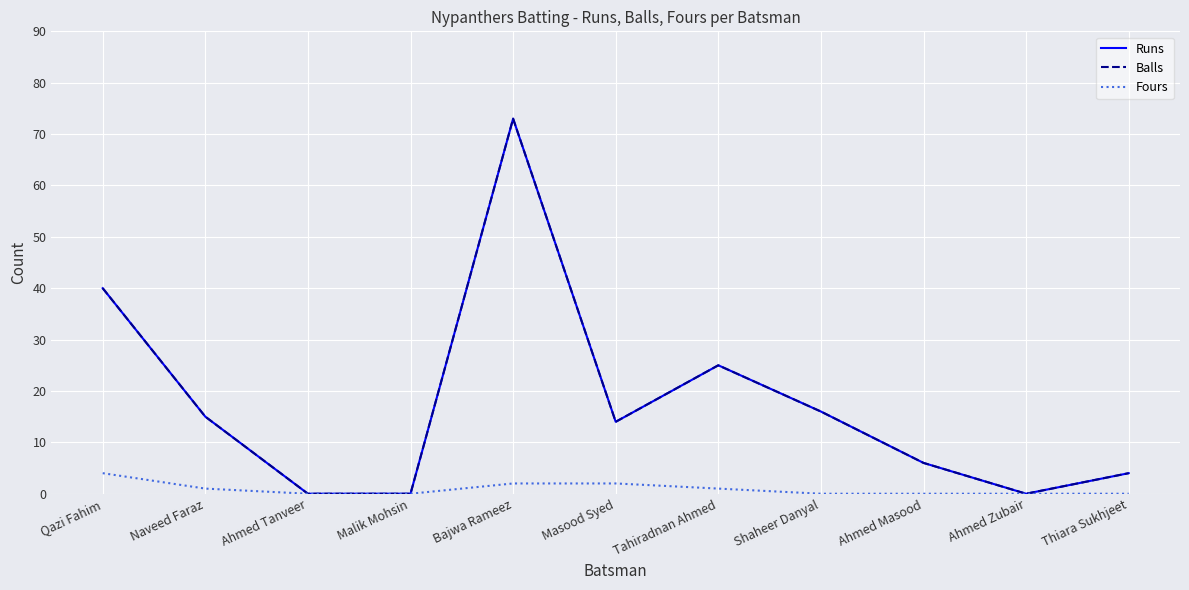

Is this an area chart (filled region under the line)?

No